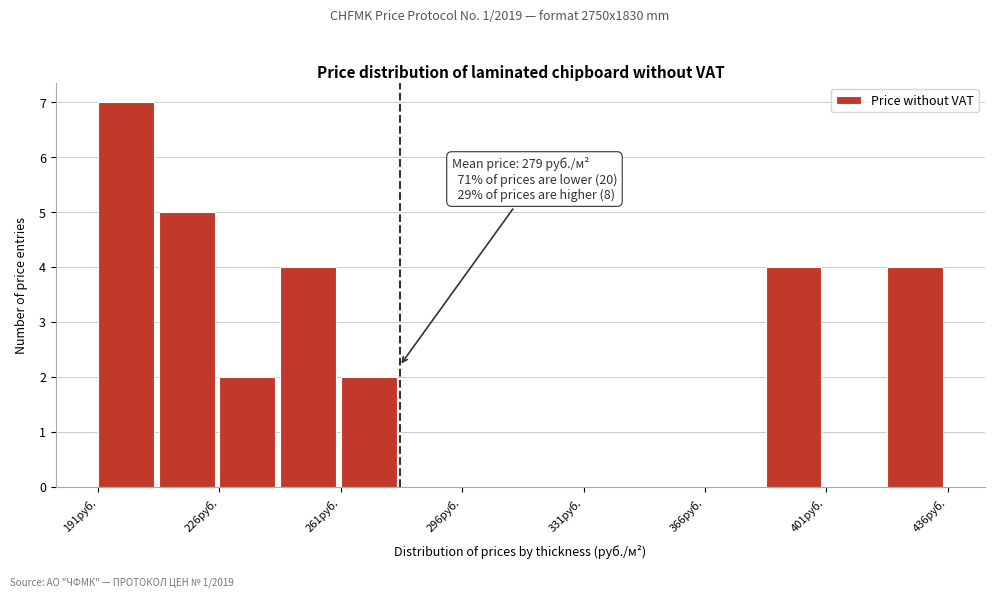

Around what value on the x-axis is the tallest bar? Give the approximate position of its centre, as read against the axis.

200